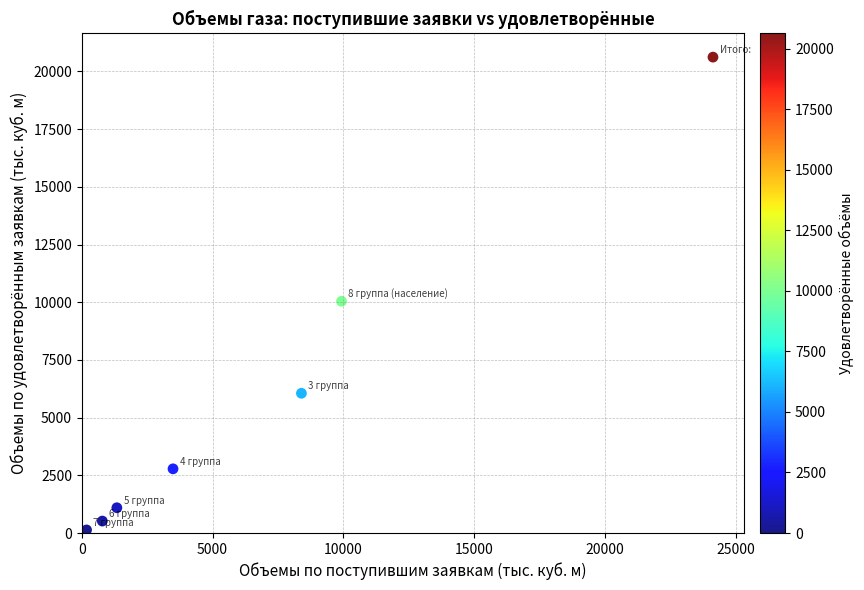

What Y value in the scatter plot is closest to 10376?

10041.3